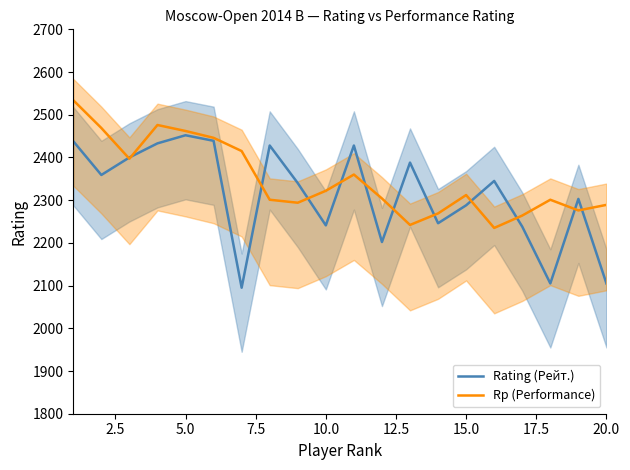

True or false: Rating (Рейт.) has more than 0 points higher than both neighbors.

True